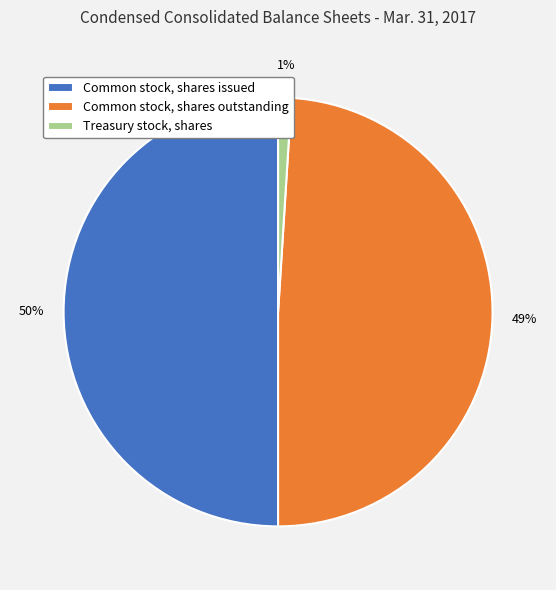

Is Common stock, shares outstanding the majority of the pie?

No